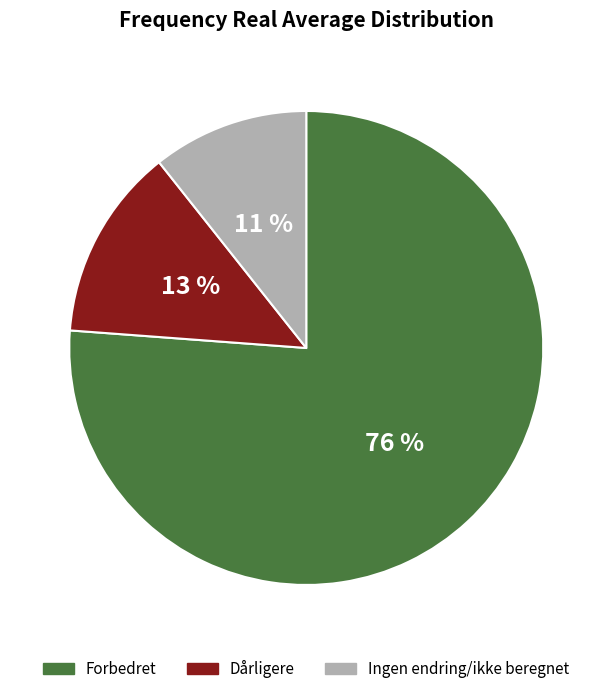

To the nearest percent, what is the average slice percentage?

33%